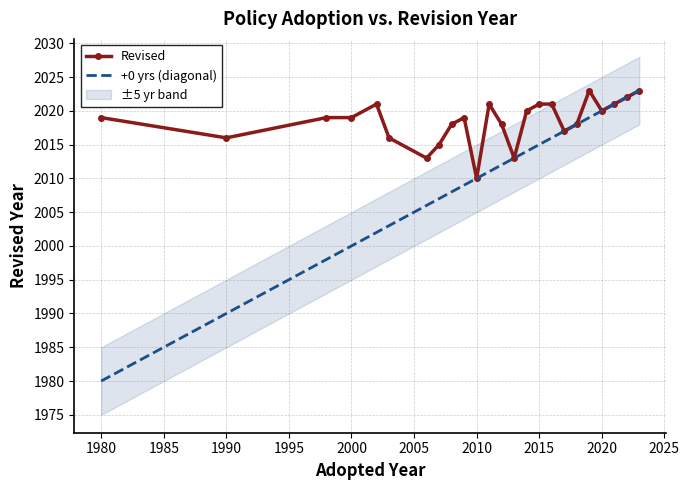

What is the ratio of the value at 2006 to the value at 2003?

1.0